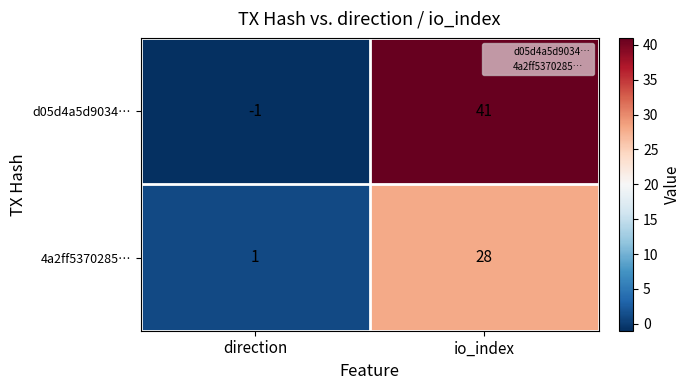

Between direction and io_index, which series saw the biggest shift?

d05d4a5d9034…